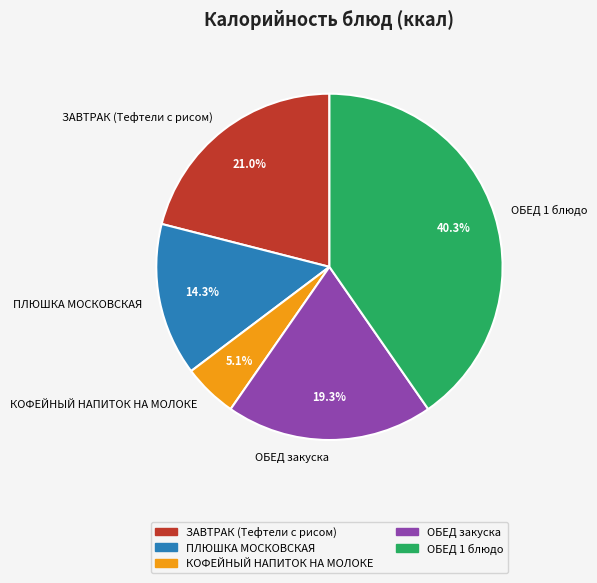

Count the number of slices in the pie.

5